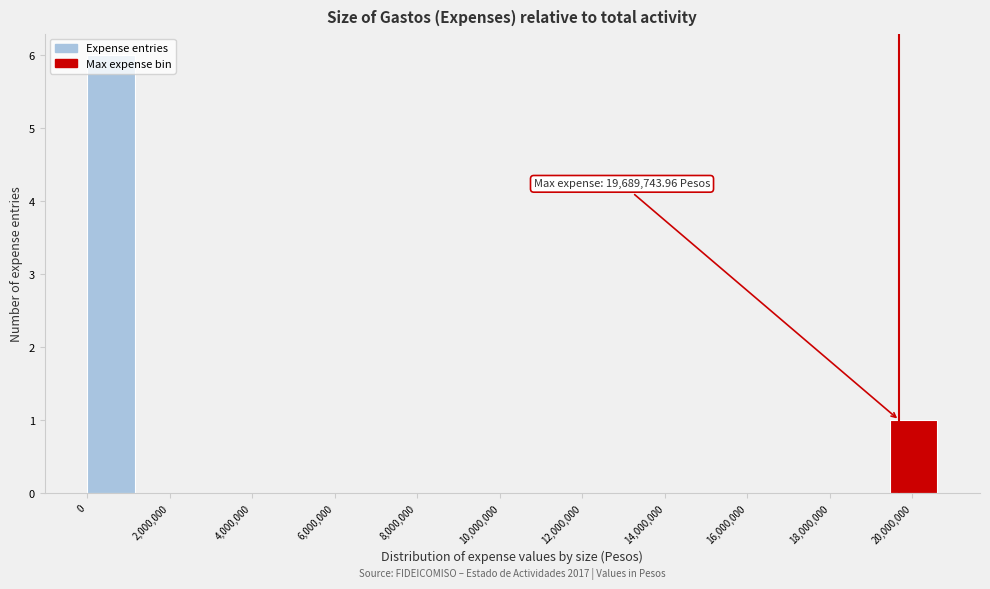

Which range on the x-axis has the tallest bar?

0 to 1200000